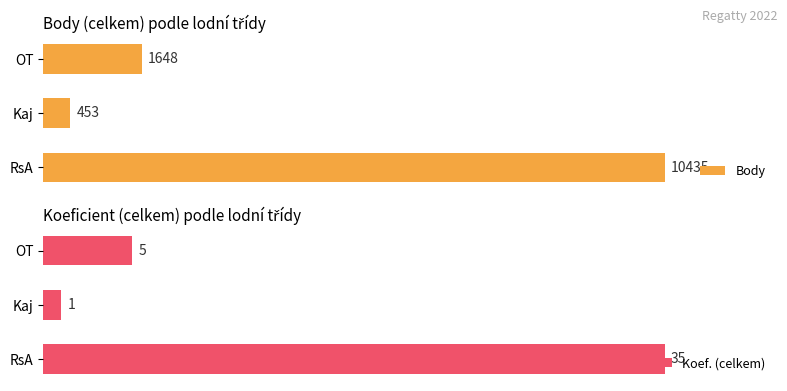

How many series are shown in this chart?

2